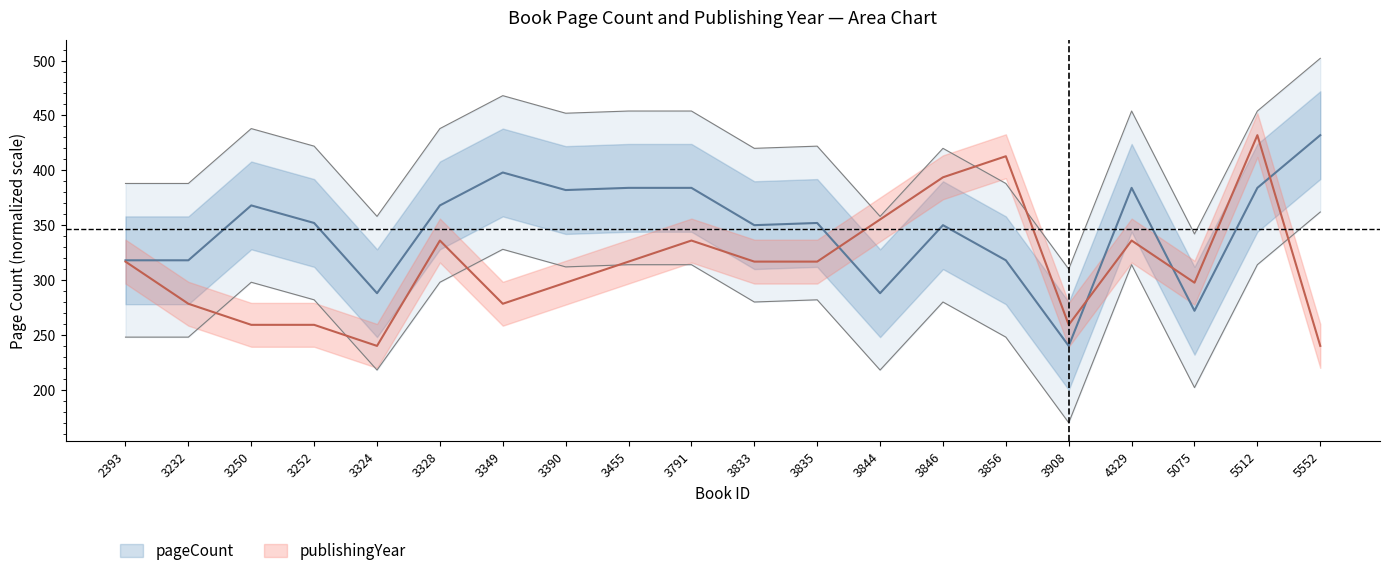

The pageCount series shows 352.0 at 3835. True or false?

True